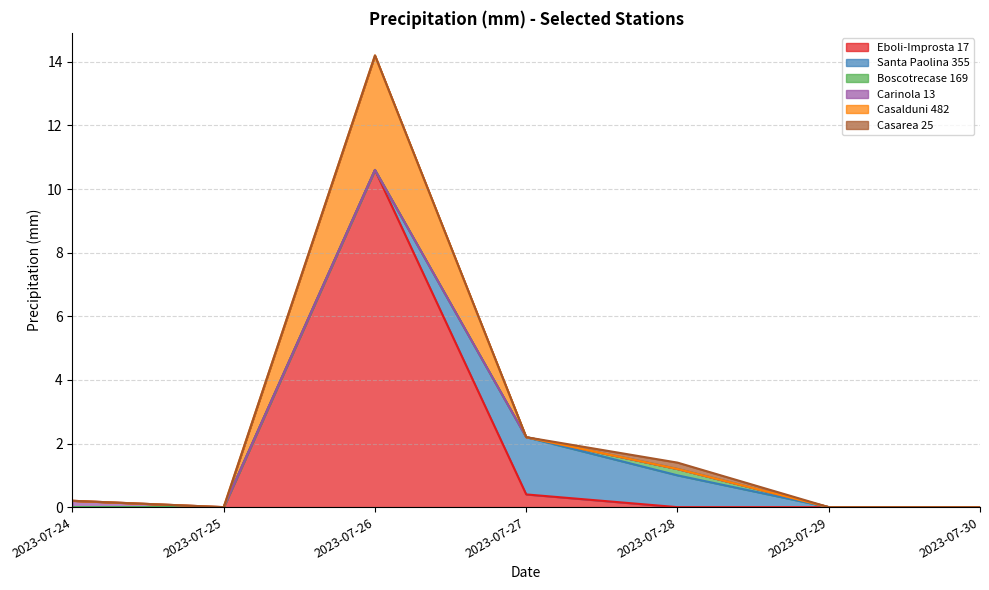

Which series has the largest total across all categories?

Eboli-Improsta 17